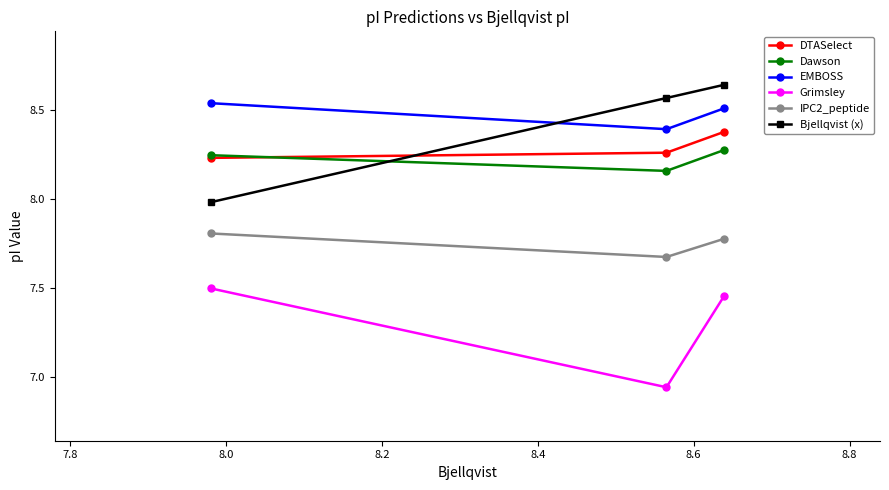

Which series has the widest spread of values?

Bjellqvist (x)